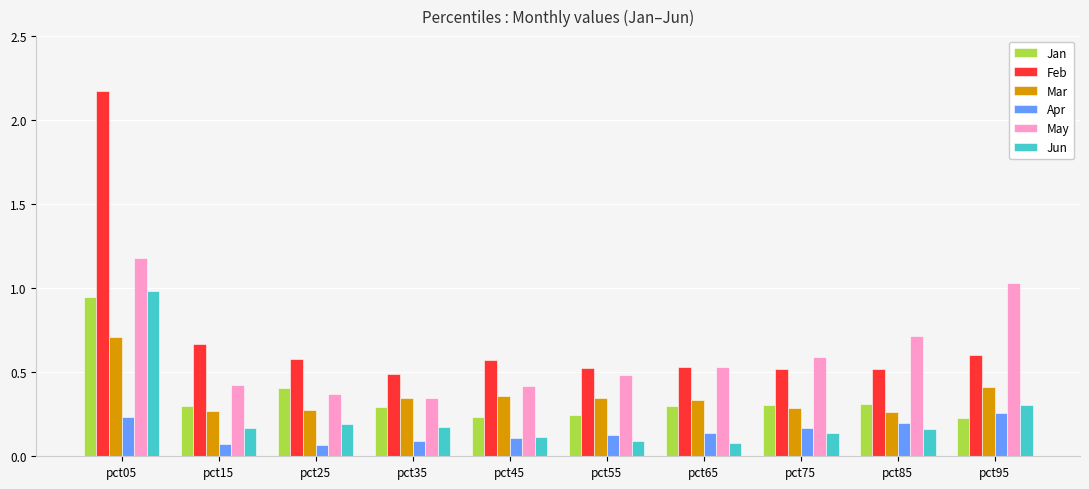

True or false: Mar has a value of 0.3 at pct55.

True